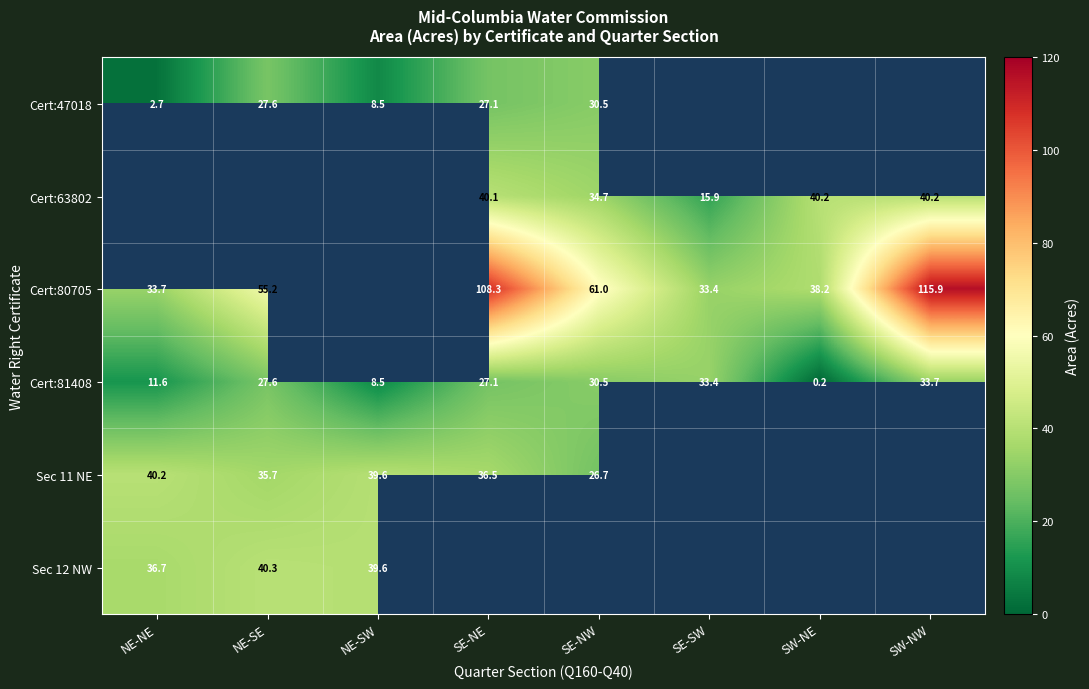

Between NE-NE and SE-SW, which is larger?

SE-SW